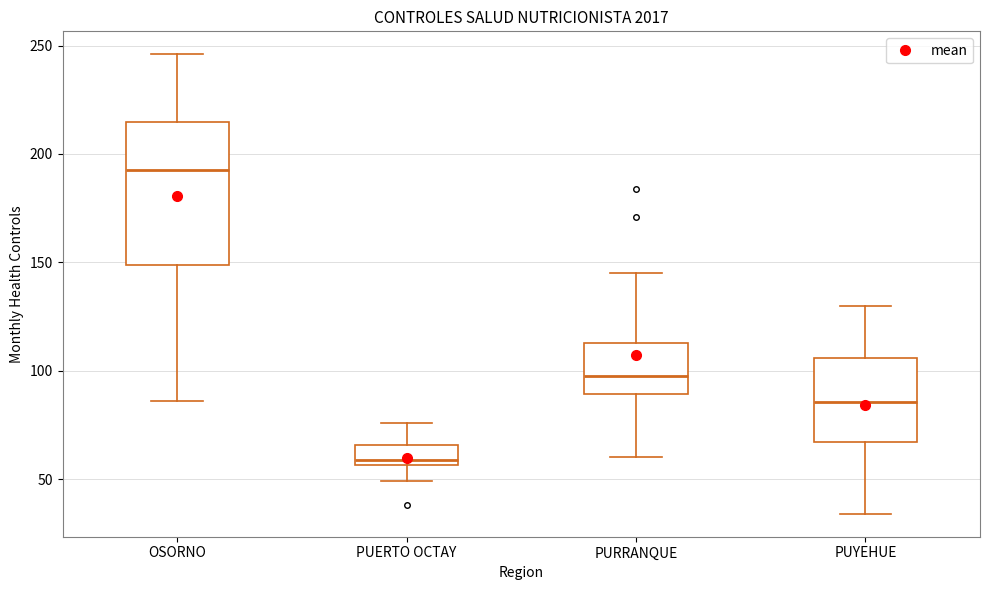

Reading left to right, transcribe this box plot: for each box, give where its median line is, the range the box spans, and where its two whiskers end, as read against the y-axis. The values are not printed on the chart, so give them approximately, as read against the axis.

OSORNO: median 195, box 150 to 215, whiskers 85 to 245
PUERTO OCTAY: median 60, box 55 to 65, whiskers 50 to 75
PURRANQUE: median 100, box 90 to 115, whiskers 60 to 145
PUYEHUE: median 85, box 65 to 105, whiskers 35 to 130